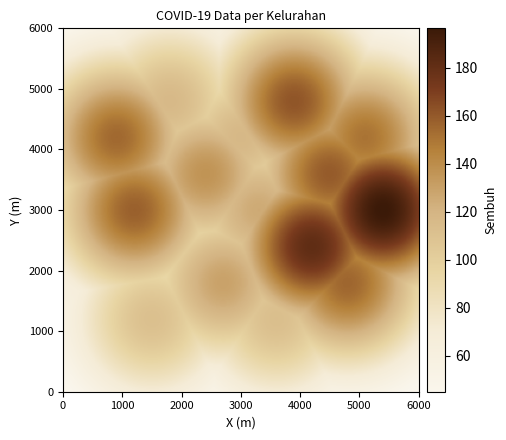

List the labels in order of Wates value, smallest first.

3, 1, 2, 5, 4, 0